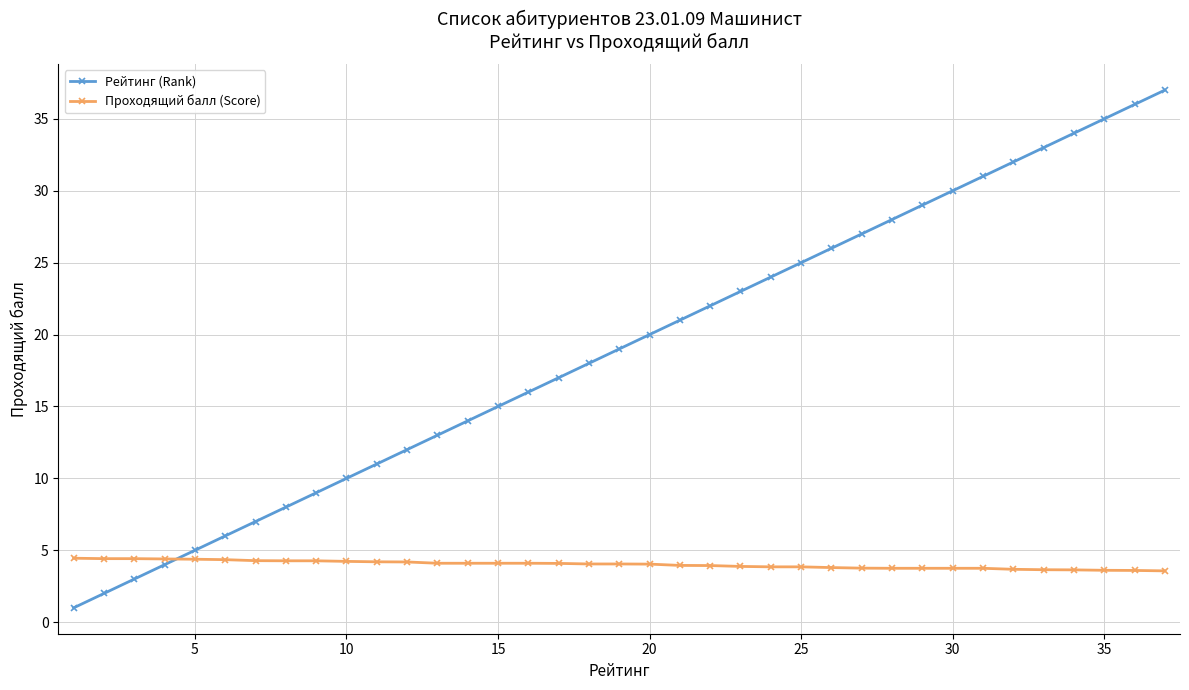

Which series has the widest spread of values?

Рейтинг (Rank)